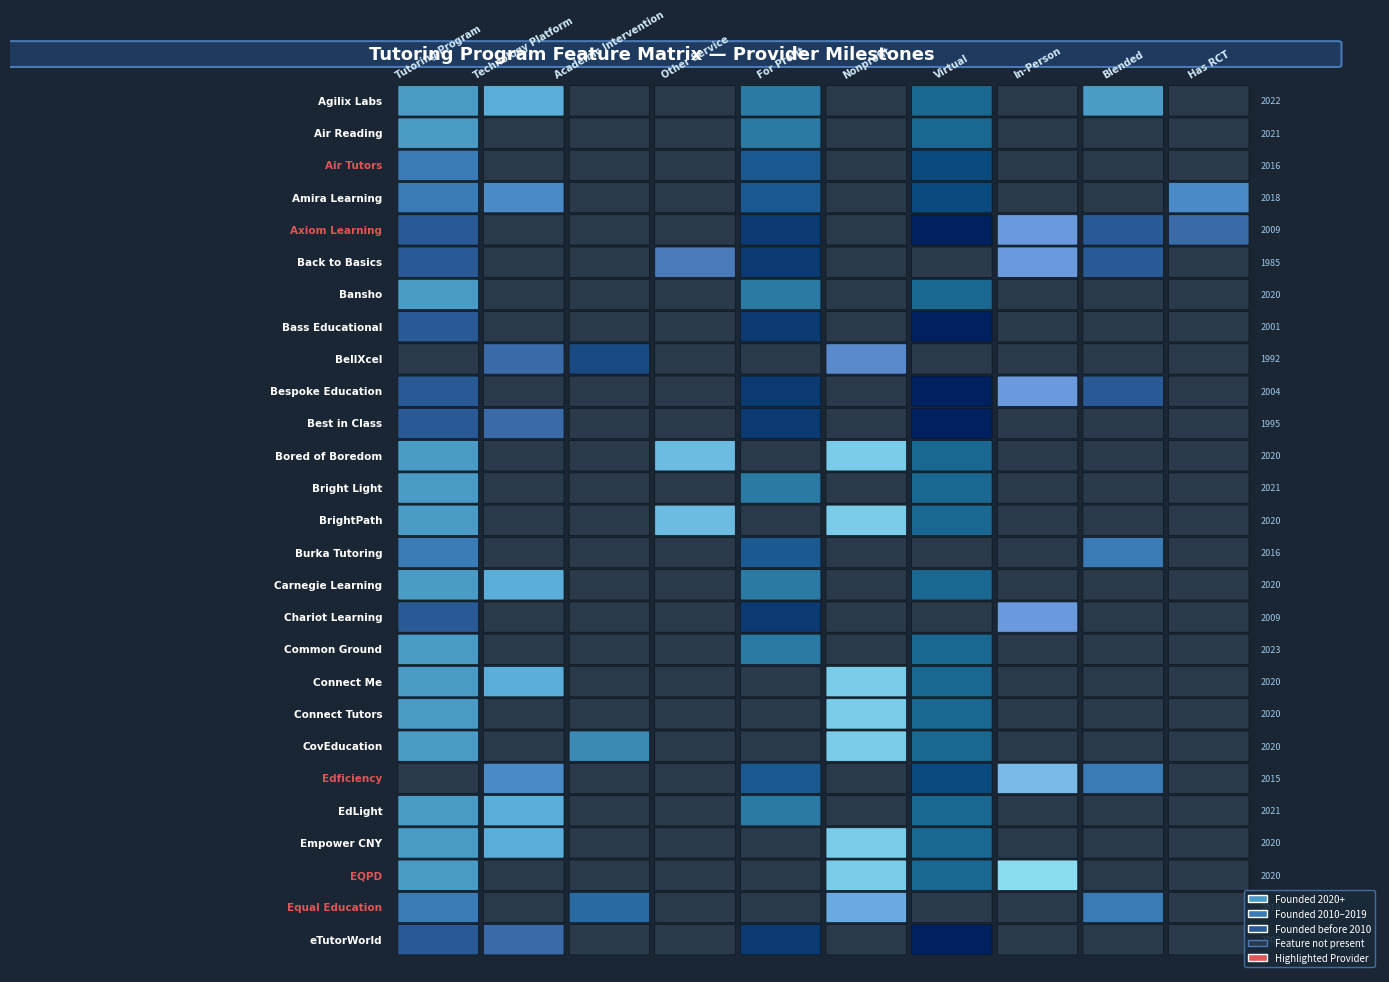

What is the maximum value shown in the chart?

2023